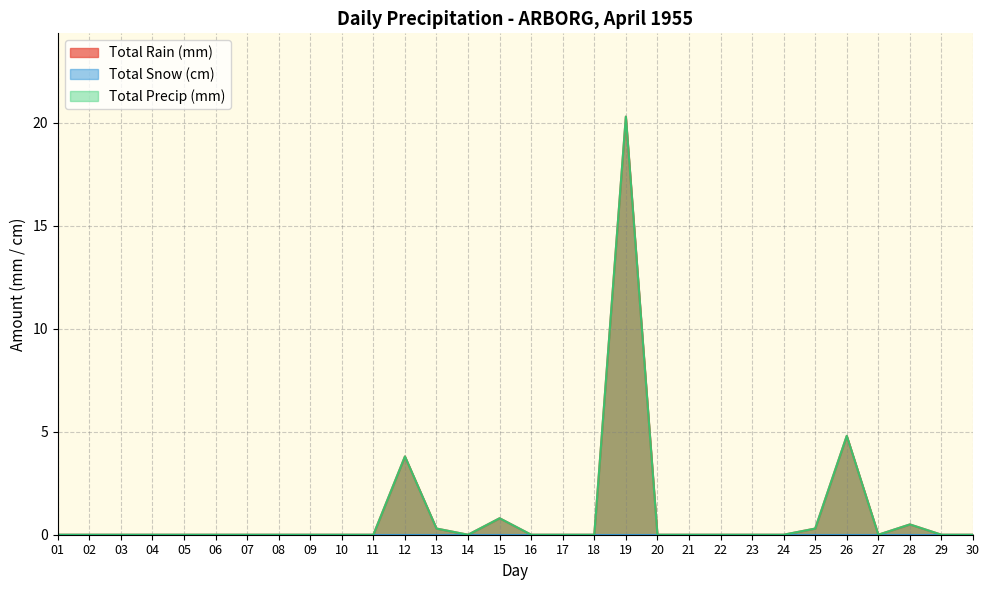

Does the chart display data point markers on the line(s)?

No